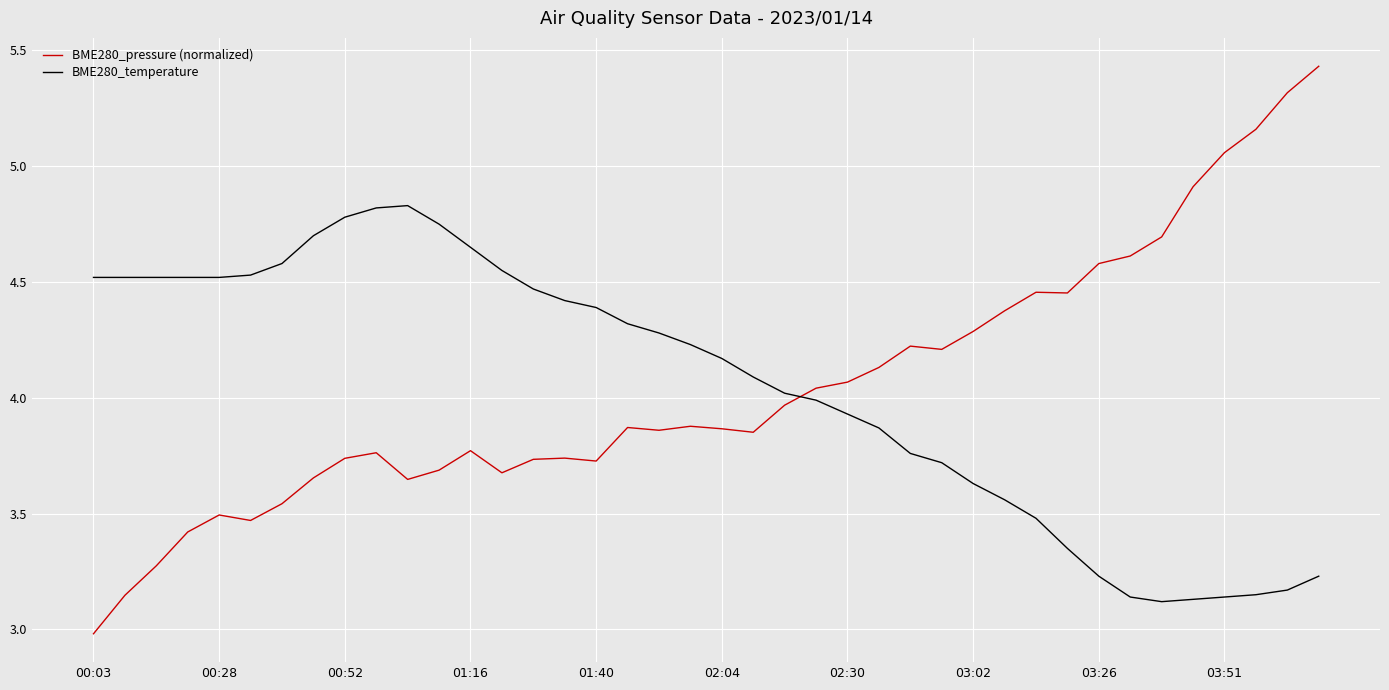

Which series has the largest range (max minus min)?

BME280_pressure (normalized)